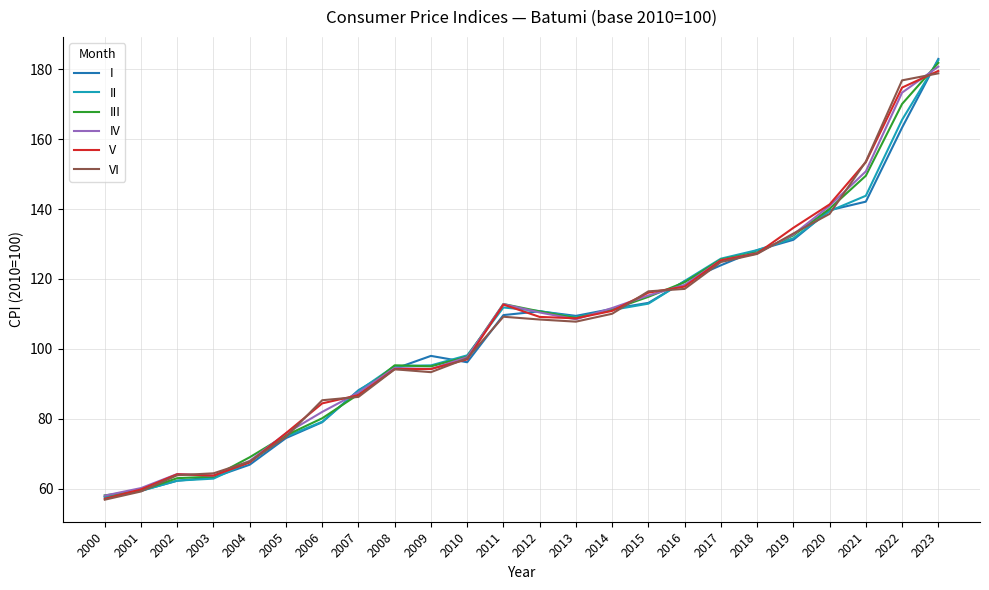

True or false: V has a value of 179.5 at 2023.

True